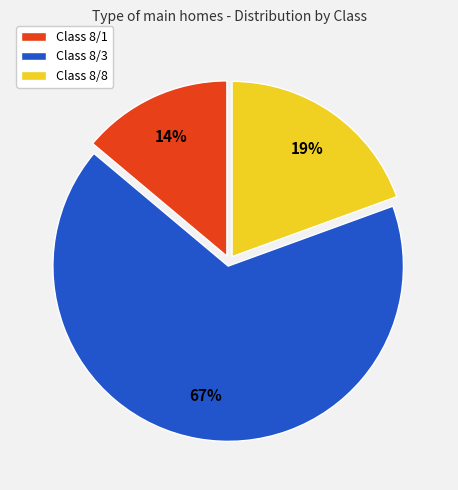

Approximately how many times larger is the value at Class 8/8 compared to Class 8/1?

1.4